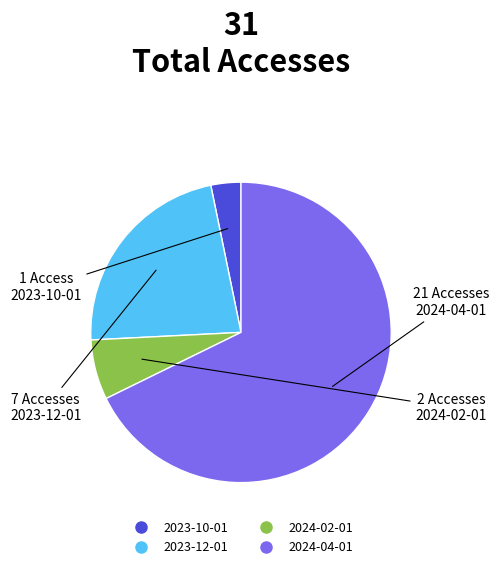

Which has a higher value, 2023-10-01 or 2023-12-01?

2023-12-01